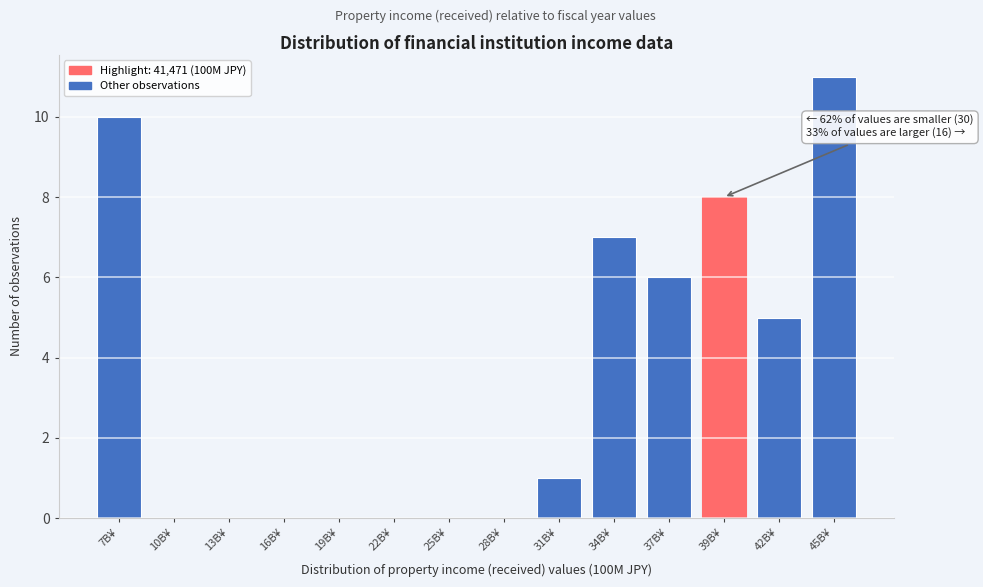

Reading left to right, what are all the values shown in this chart?

7B¥=10	10B¥=0	13B¥=0	16B¥=0	19B¥=0	22B¥=0	25B¥=0	28B¥=0	31B¥=1	34B¥=7	37B¥=6	39B¥=8	42B¥=5	45B¥=11